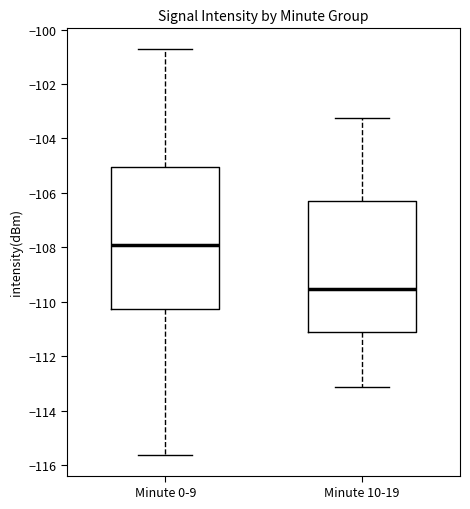

Reading left to right, transcribe this box plot: for each box, give where its median line is, the range the box spans, and where its two whiskers end, as read against the y-axis. The values are not printed on the chart, so give them approximately, as read against the axis.

Minute 0-9: median -108.0, box -110.2 to -105.0, whiskers -115.6 to -100.6
Minute 10-19: median -109.6, box -111.0 to -106.2, whiskers -113.2 to -103.2